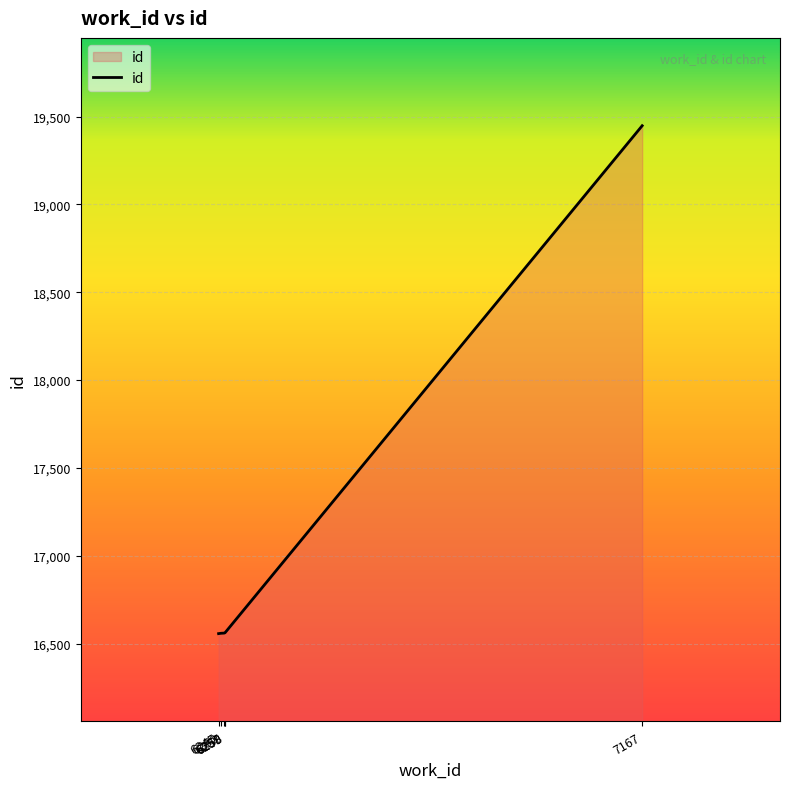

True or false: the data has more than 2 interior local peaks.

False